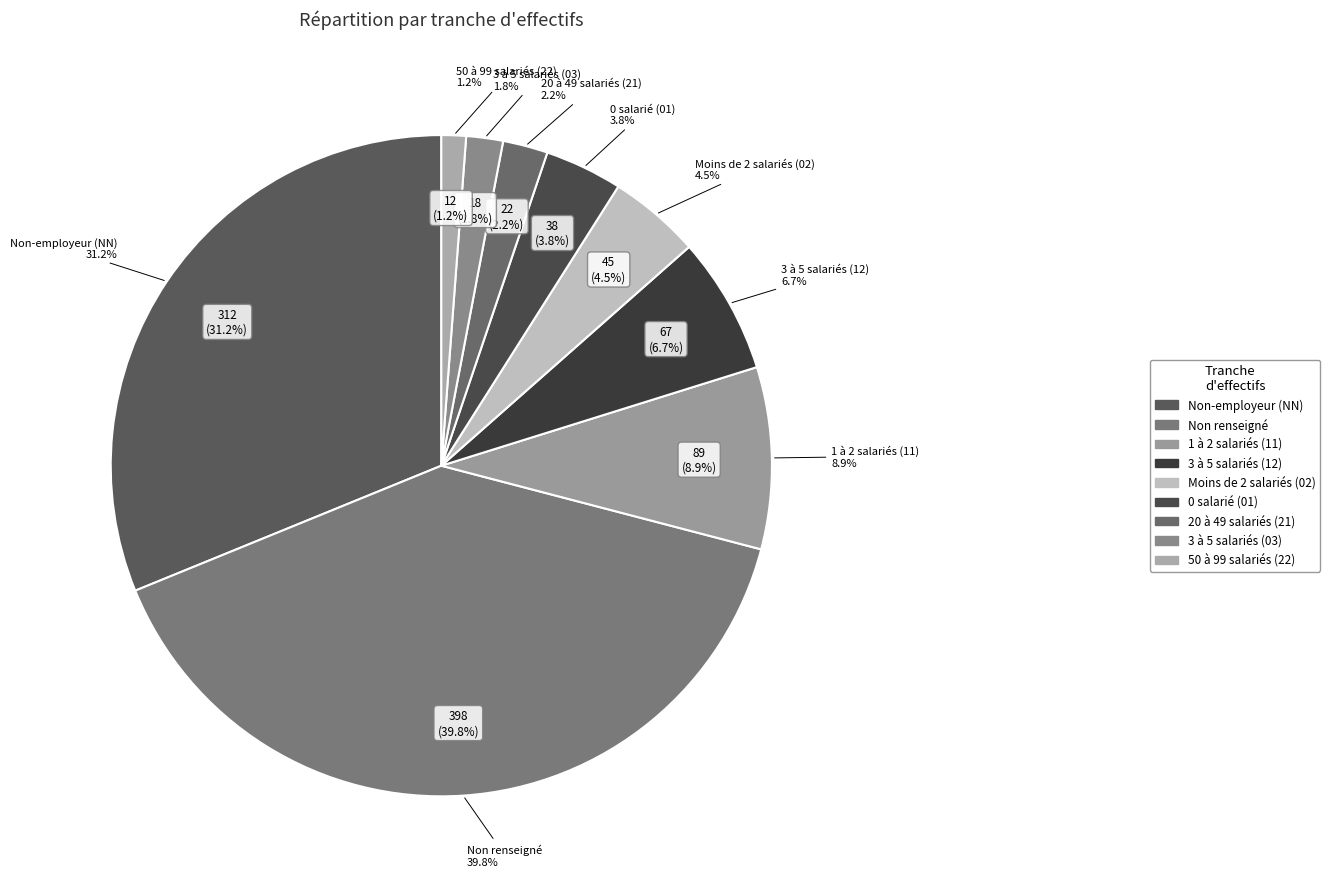

Is there any slice that represents more than half of the pie?

No